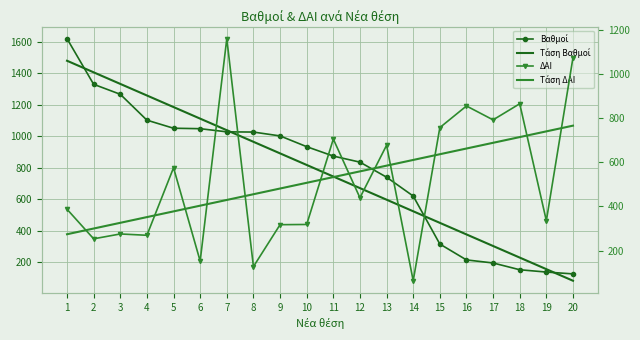

At which label does Τάση Βαθμοί reach its peak?

1